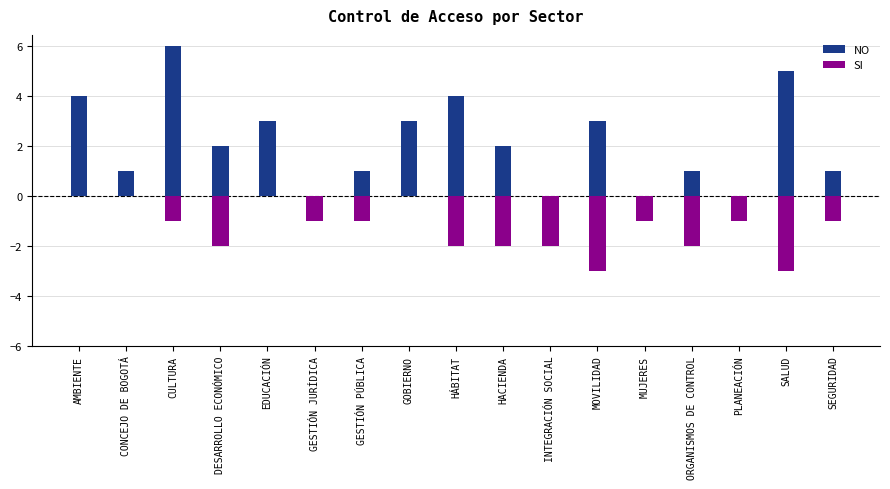

What is the spread (max minus min) of values at CONCEJO DE BOGOTÁ?

1